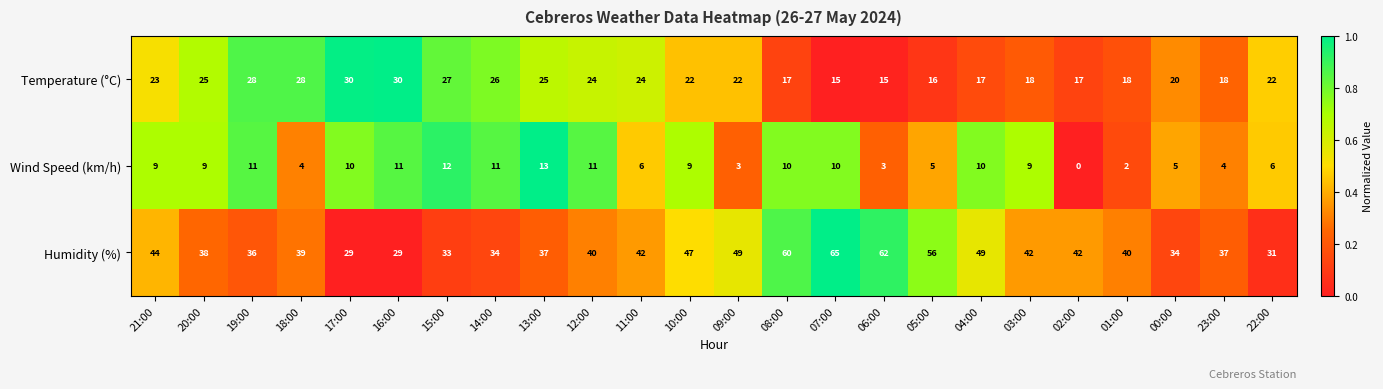

Which series changed the most between 03:00 and 00:00?

Humidity (%)